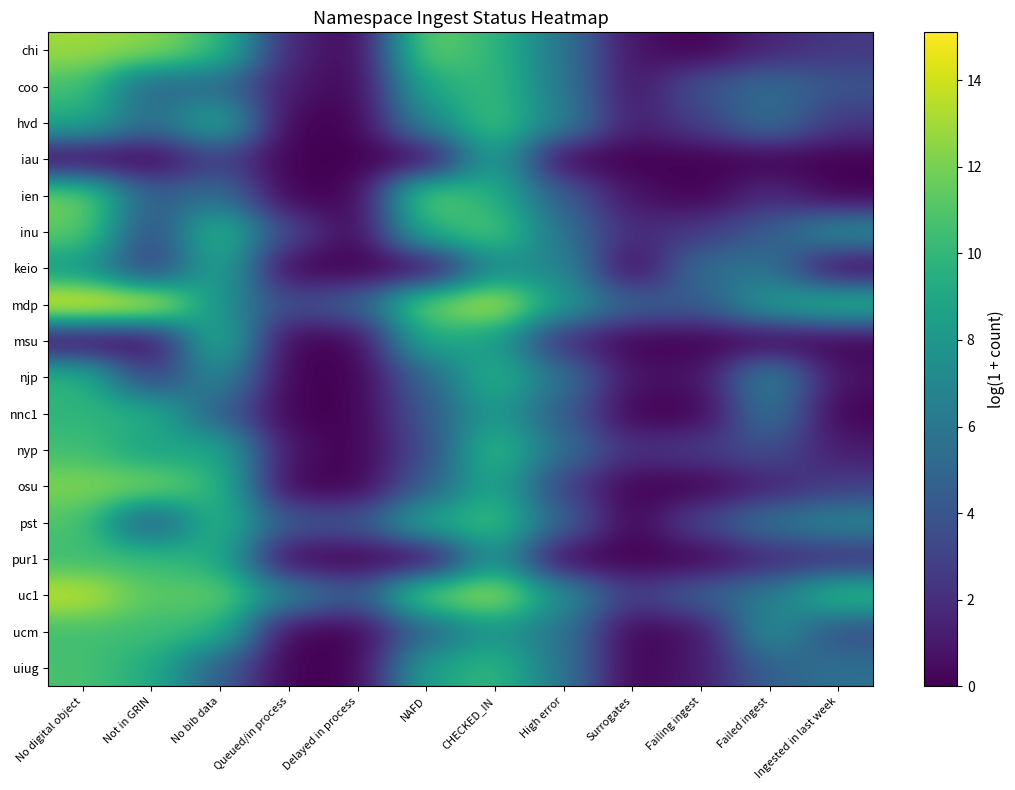

How many categories are shown in the chart?

12